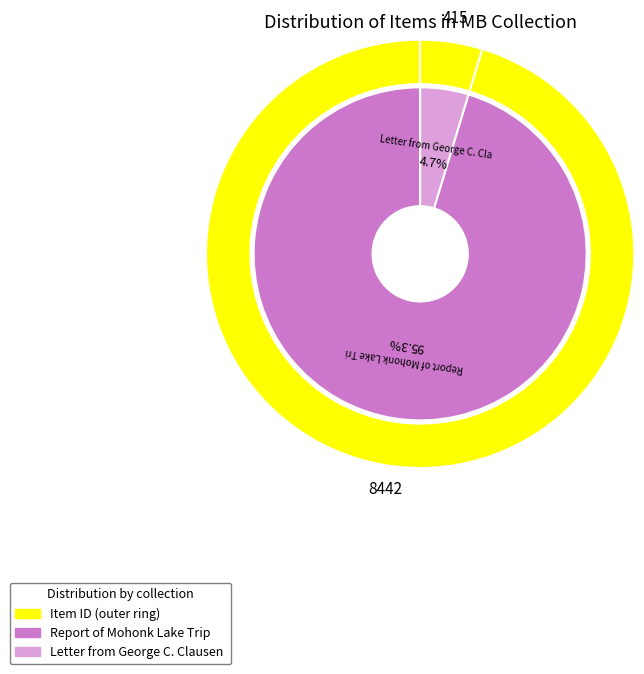

To the nearest percent, what is the combined percentage of Report of Mohonk Lake Trip and Letter from George C. Clausen to Sam?

100%